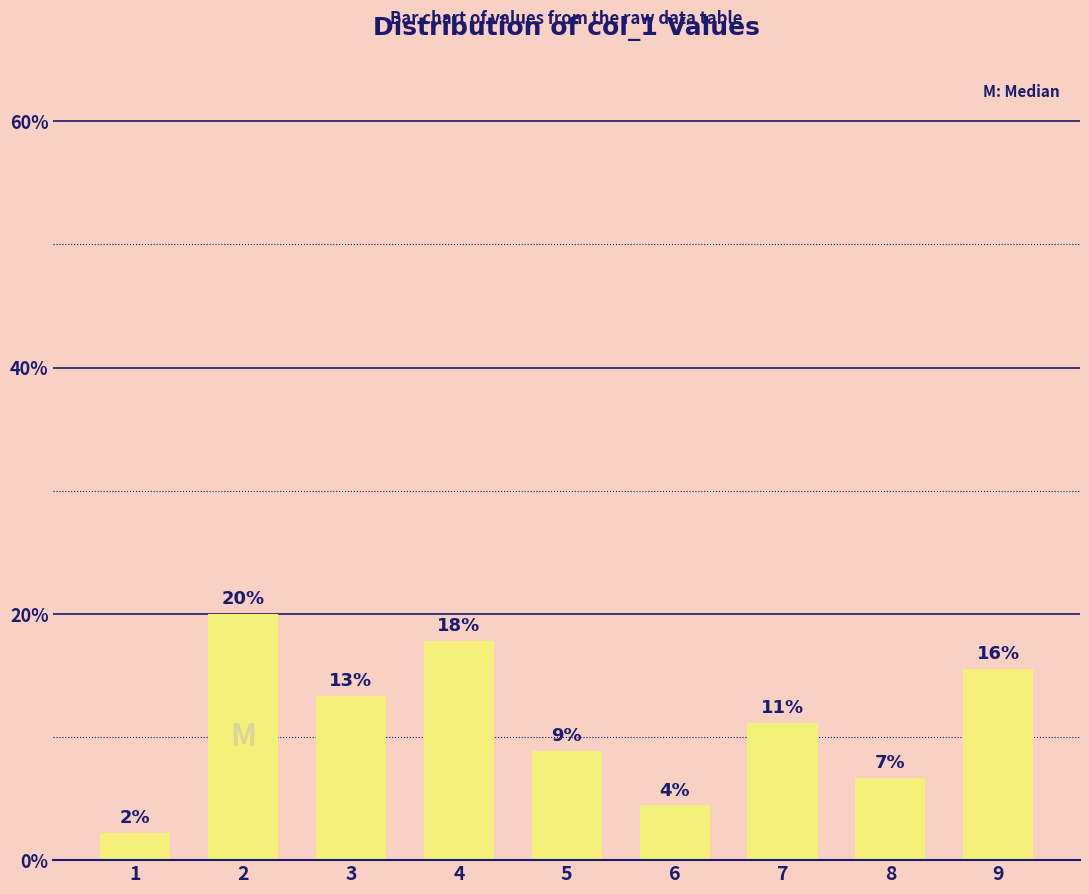

How many bars are there in total?

9